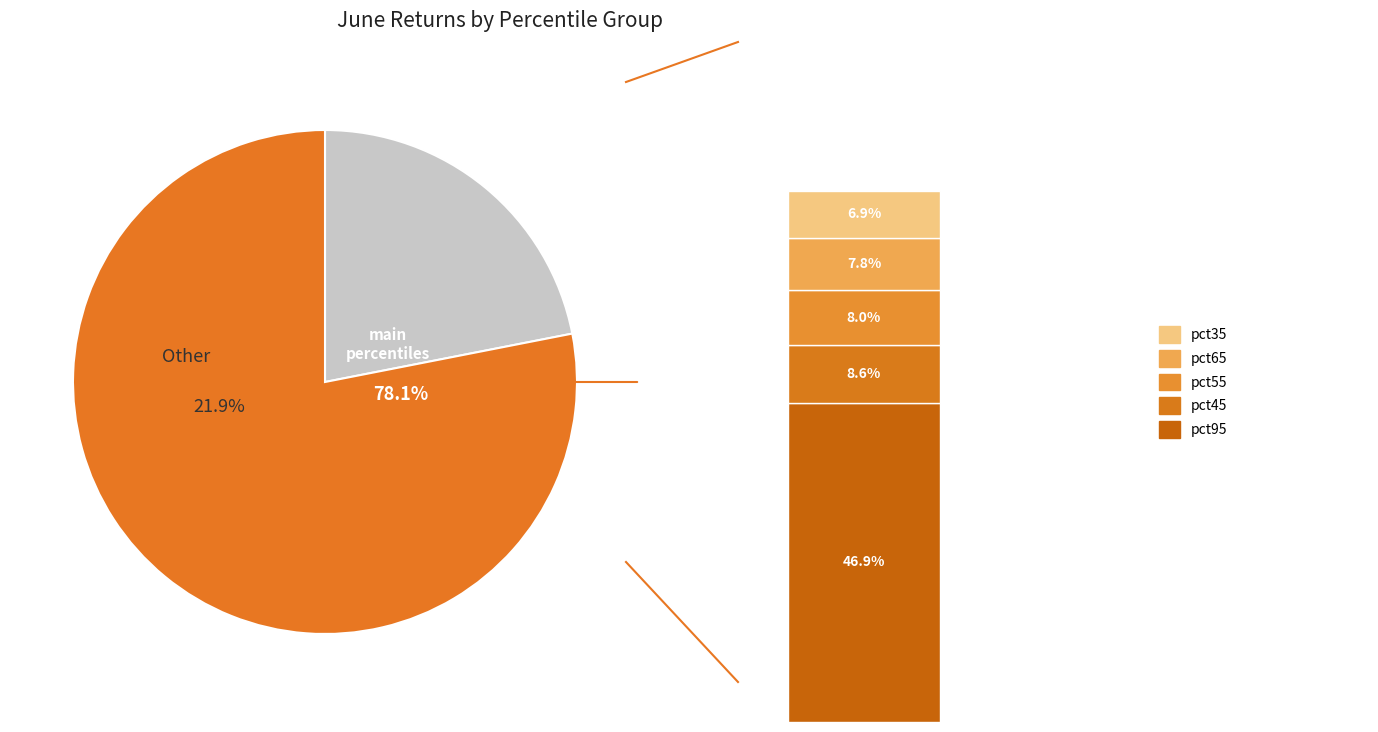

Which category has the biggest portion of the pie?

pct95